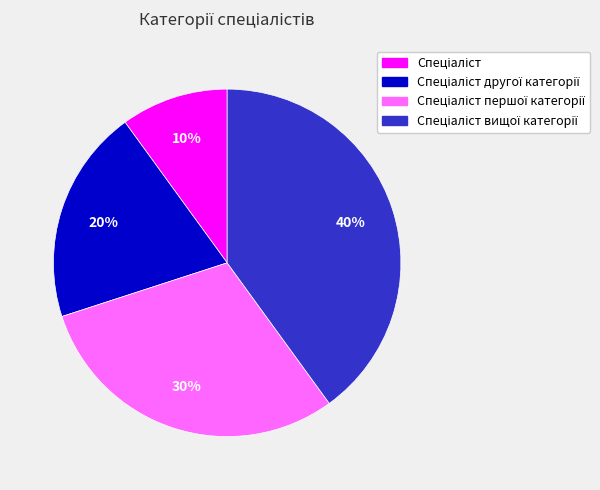

Does any single category account for the majority?

No